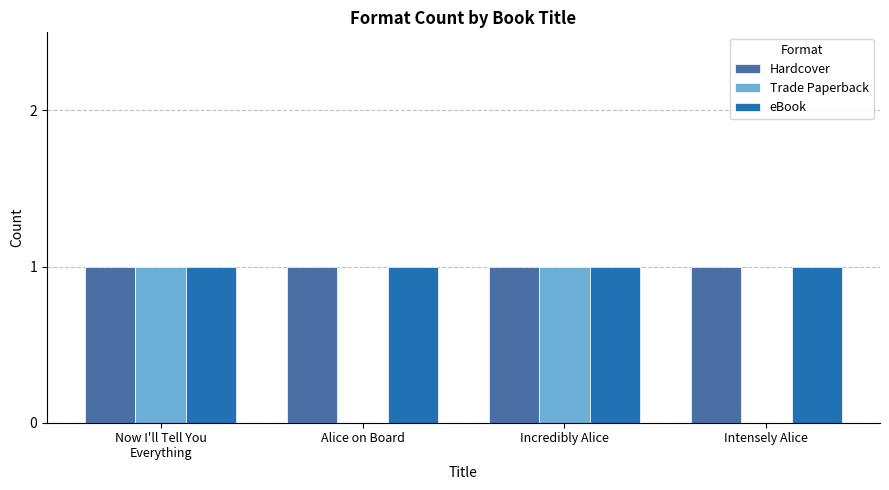

What is the sum of all Hardcover values?

4